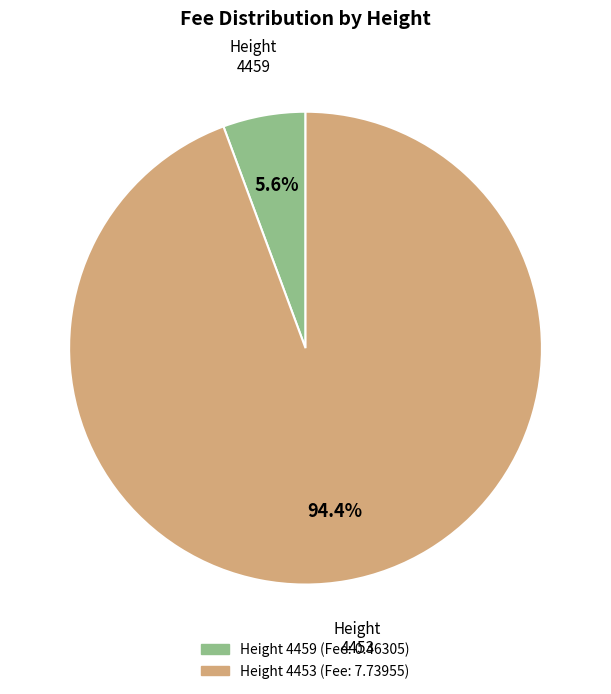

Does any single category account for the majority?

Yes